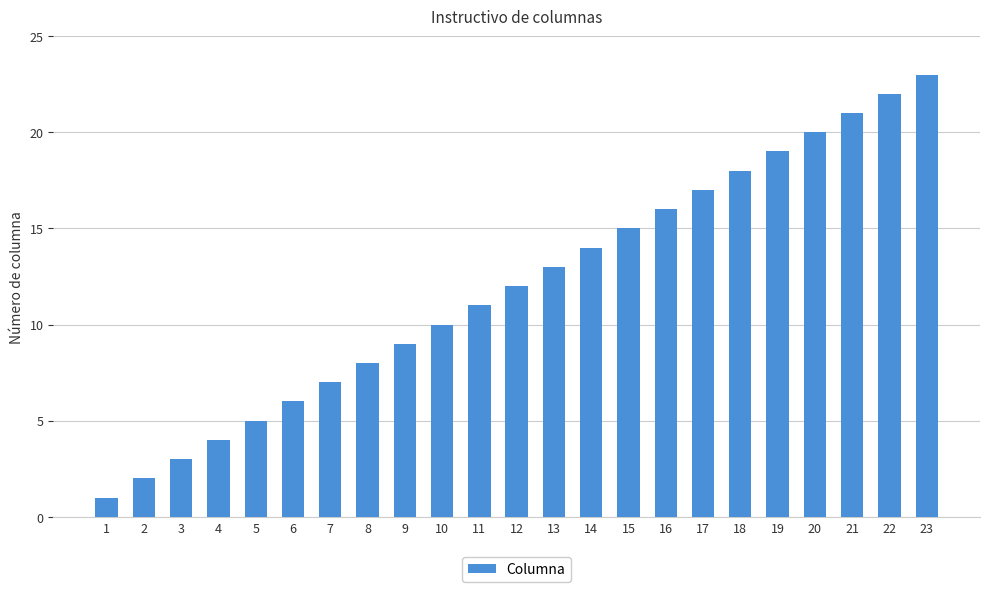

The chart shows a value of 13 at 19. True or false?

False